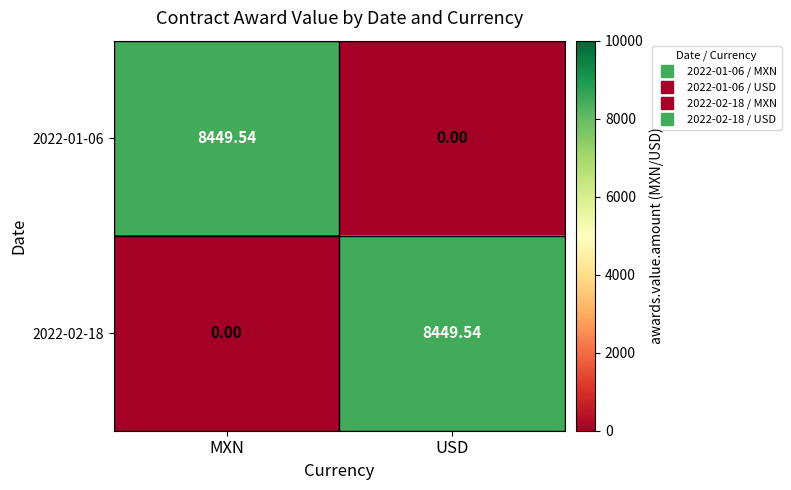

How many values in the 2022-02-18 series are below 8449?

1